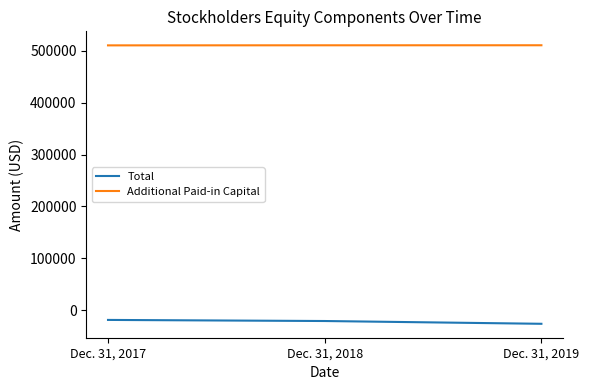

What is the total value across all series at Dec. 31, 2019?

484421